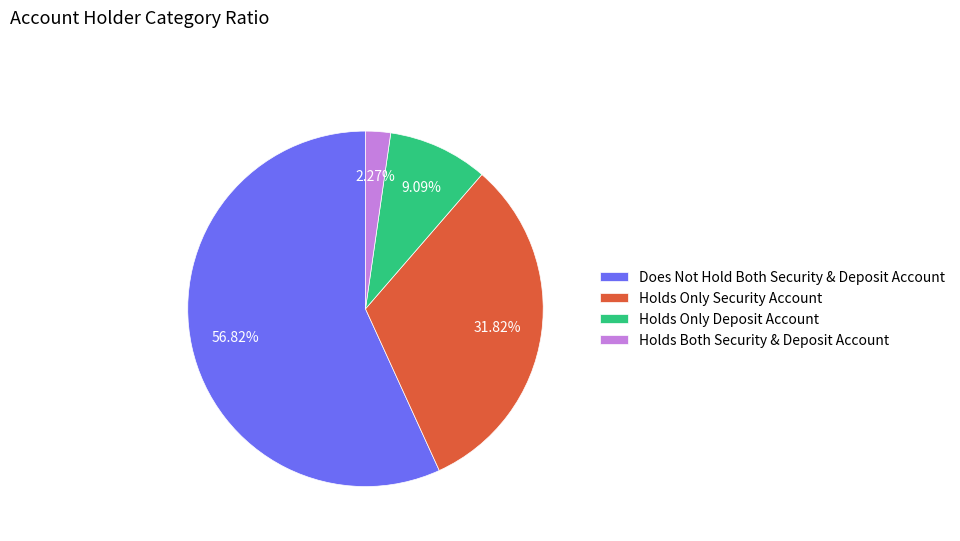

Between Holds Only Deposit Account and Holds Both Security & Deposit Account, which is larger?

Holds Only Deposit Account